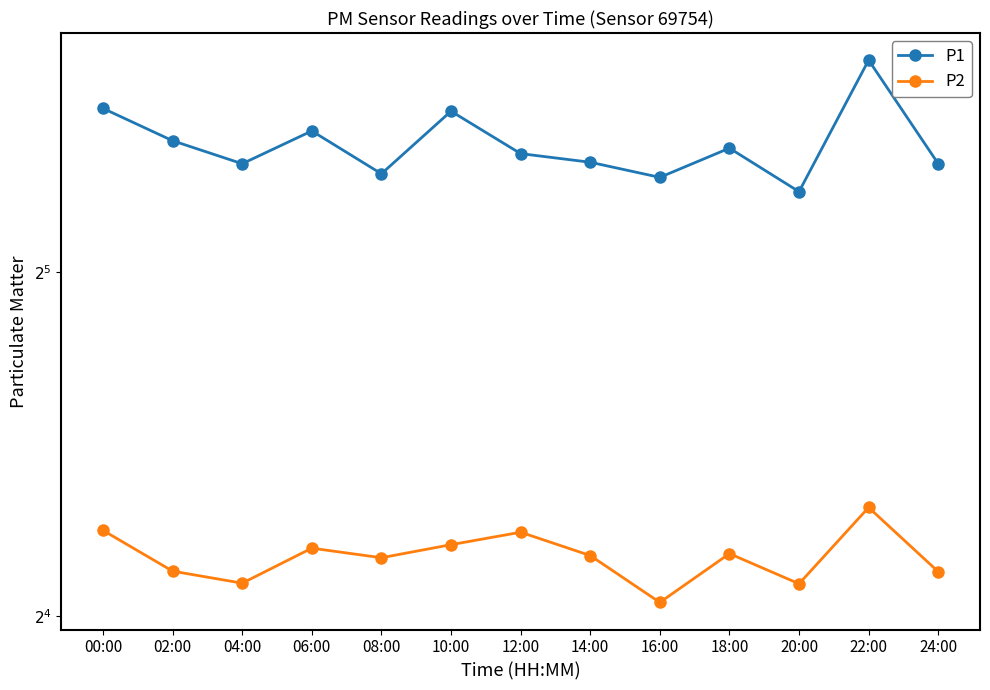

At which label does P2 reach its peak?

22:00